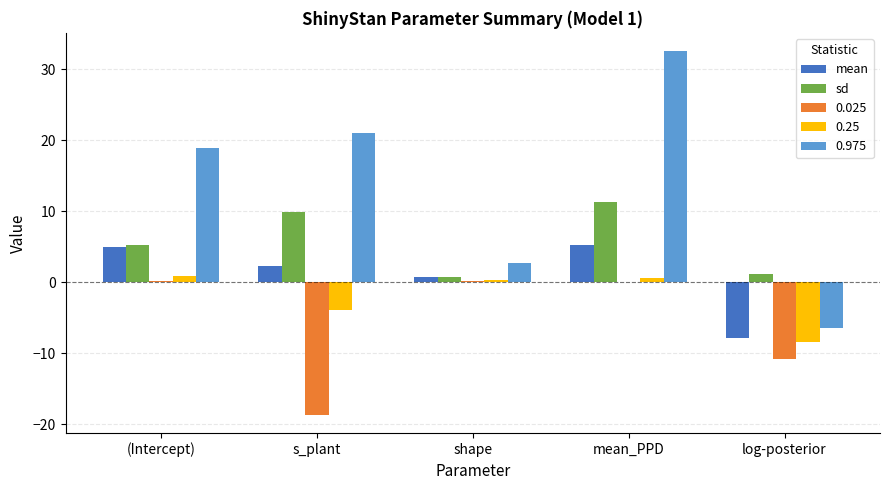

What are all the series names shown in the legend?

mean, sd, 0.025, 0.25, 0.975